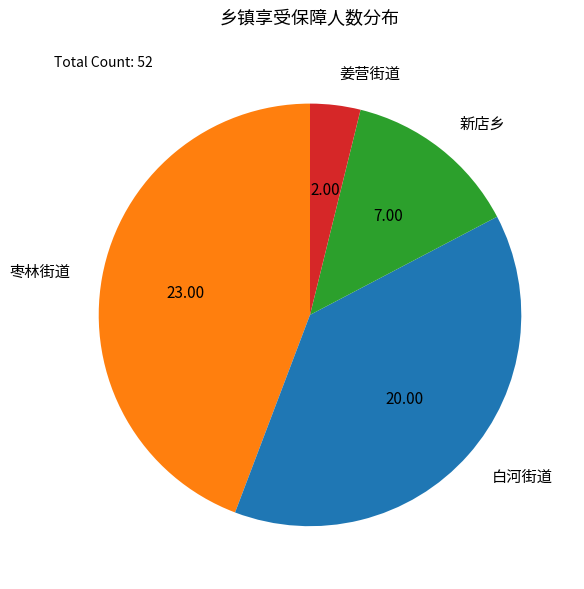

Which category has the smallest portion of the pie?

姜营街道